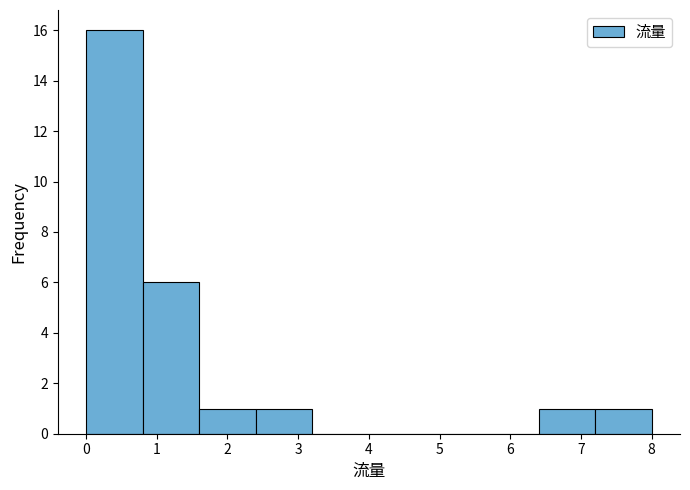

Reading left to right, transcribe this chart: for each bar, give the range it covers on the x-axis and its height. The values are not printed on the chart, so give them approximately, as read against the axis.

0.0 to 0.8: 16
0.8 to 1.6: 6
1.6 to 2.4: 1
2.4 to 3.2: 1
3.2 to 4.0: 0
4.0 to 4.8: 0
4.8 to 5.6: 0
5.6 to 6.4: 0
6.4 to 7.2: 1
7.2 to 8.0: 1